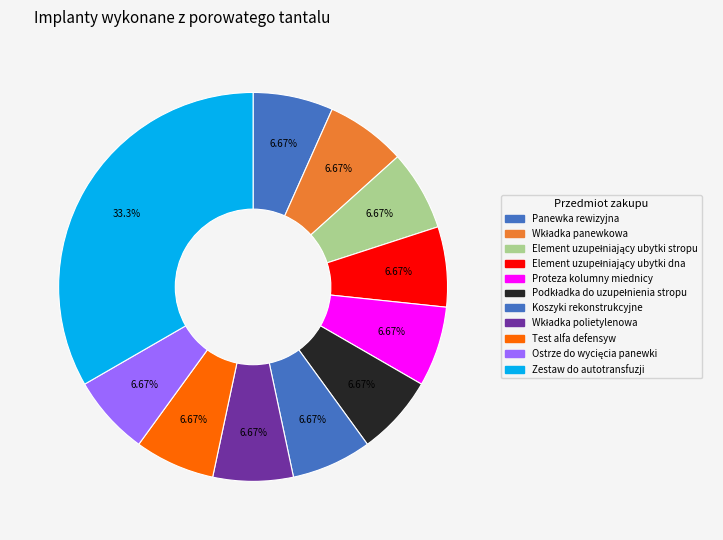

To the nearest percent, what is the difference between the Zestaw do autotransfuzji and Wkładka polietylenowa slice percentages?

27%